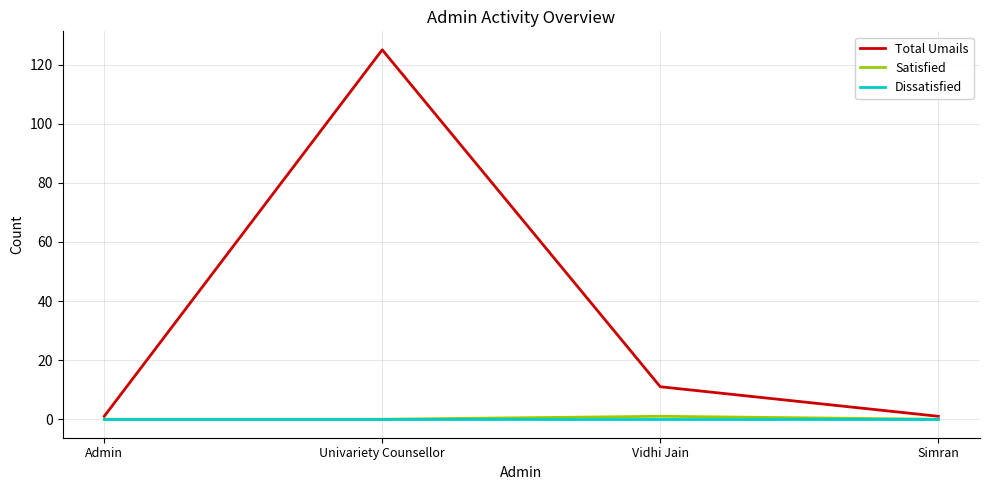

Where does the Total Umails series first go above 11?

Univariety Counsellor